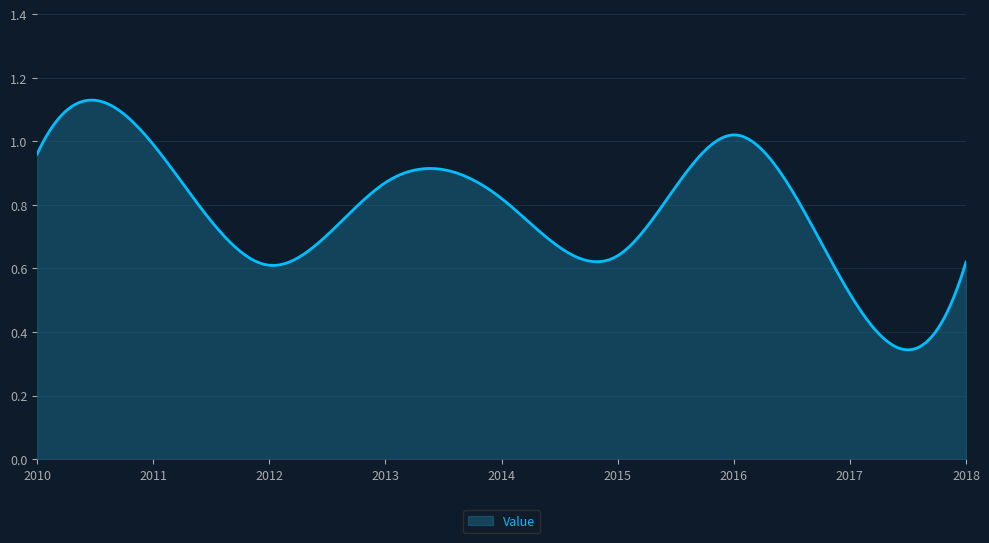

What is the value of the 4th point from the left?

0.9